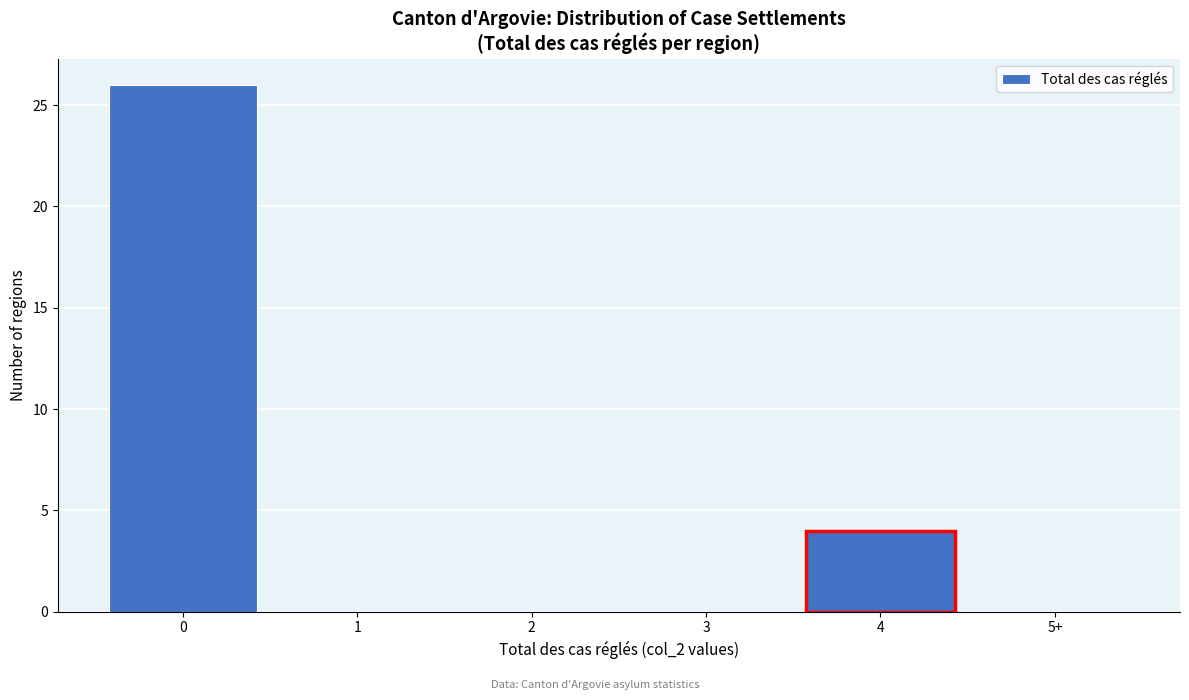

Reading left to right, what are all the values shown in this chart?

0=26	1=0	2=0	3=0	4=4	5+=0